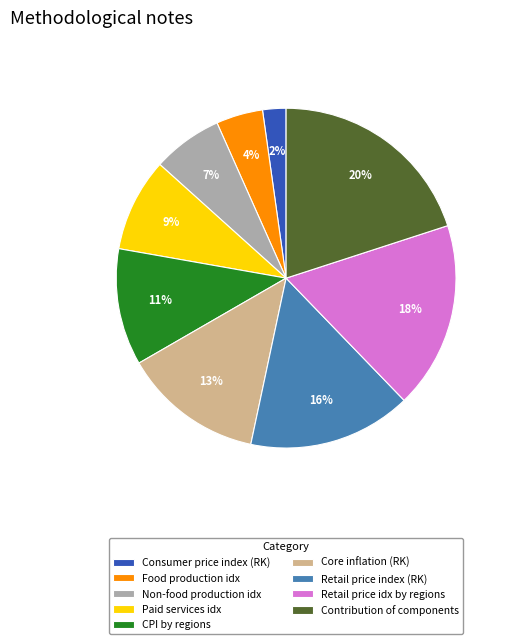

To the nearest percent, what is the difference between the Consumer price index (RK) and Retail price idx by regions slice percentages?

16%